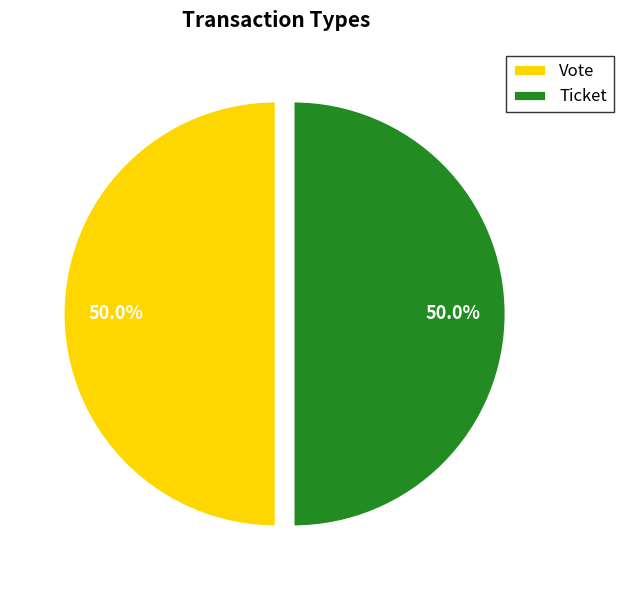

Count the number of slices in the pie.

2